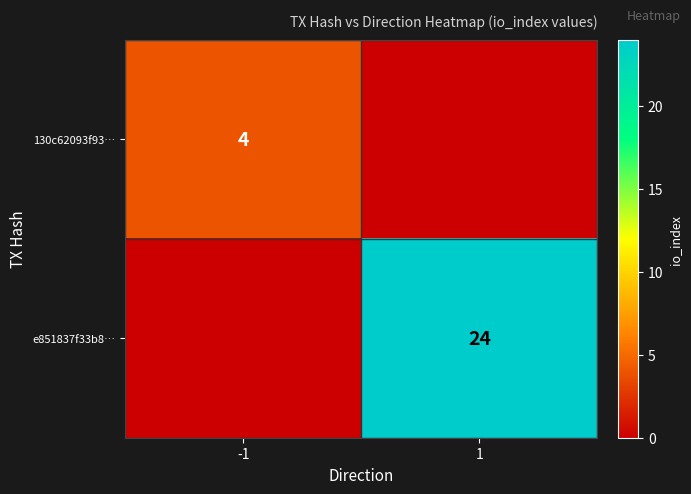

Is it true that 130c62093f93… equals 4 at -1?

True